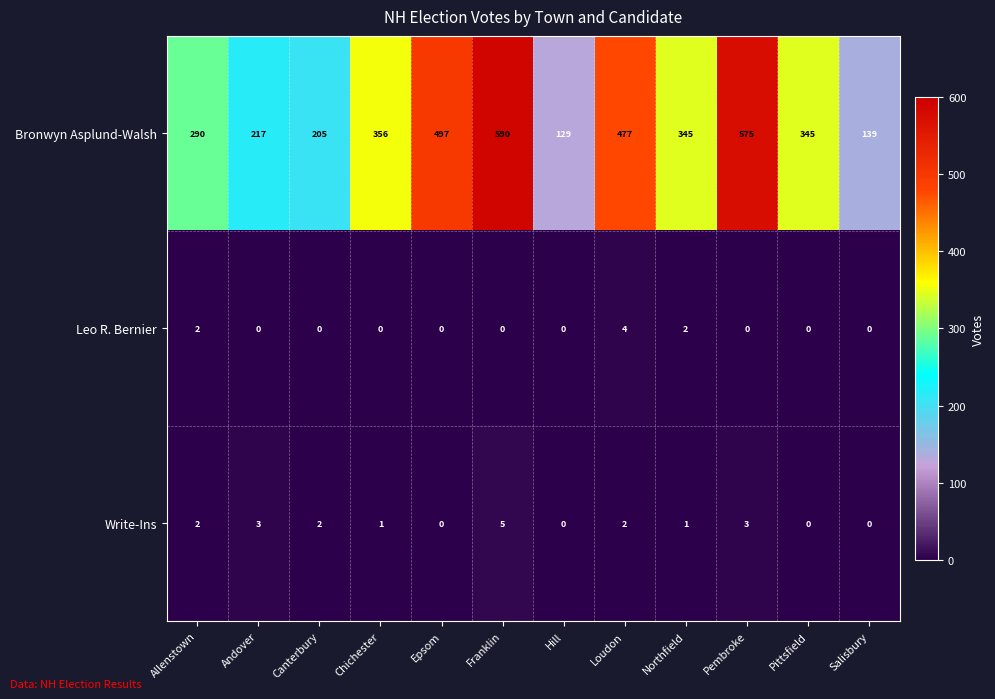

How many data points does each series have?

12